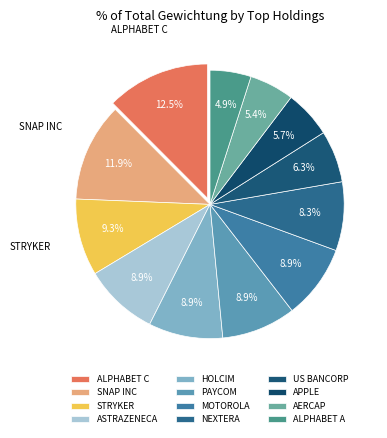

To the nearest percent, what is the average slice percentage?

8%